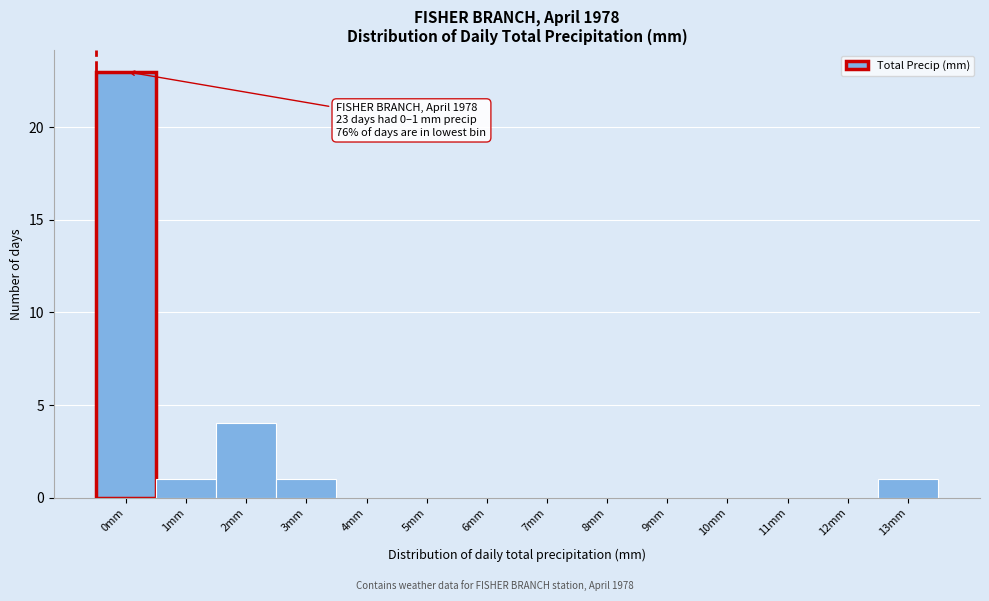

Reading right to left, what are all the values shown in this chart?

13mm=1	12mm=0	11mm=0	10mm=0	9mm=0	8mm=0	7mm=0	6mm=0	5mm=0	4mm=0	3mm=1	2mm=4	1mm=1	0mm=23